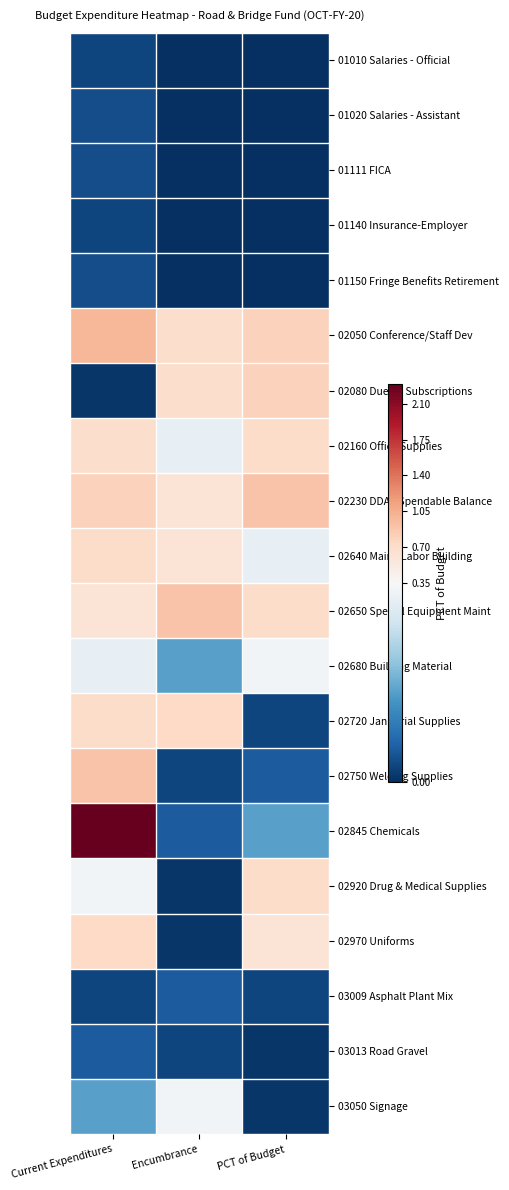

What is the total value across all series at PCT of Budget?

6.2